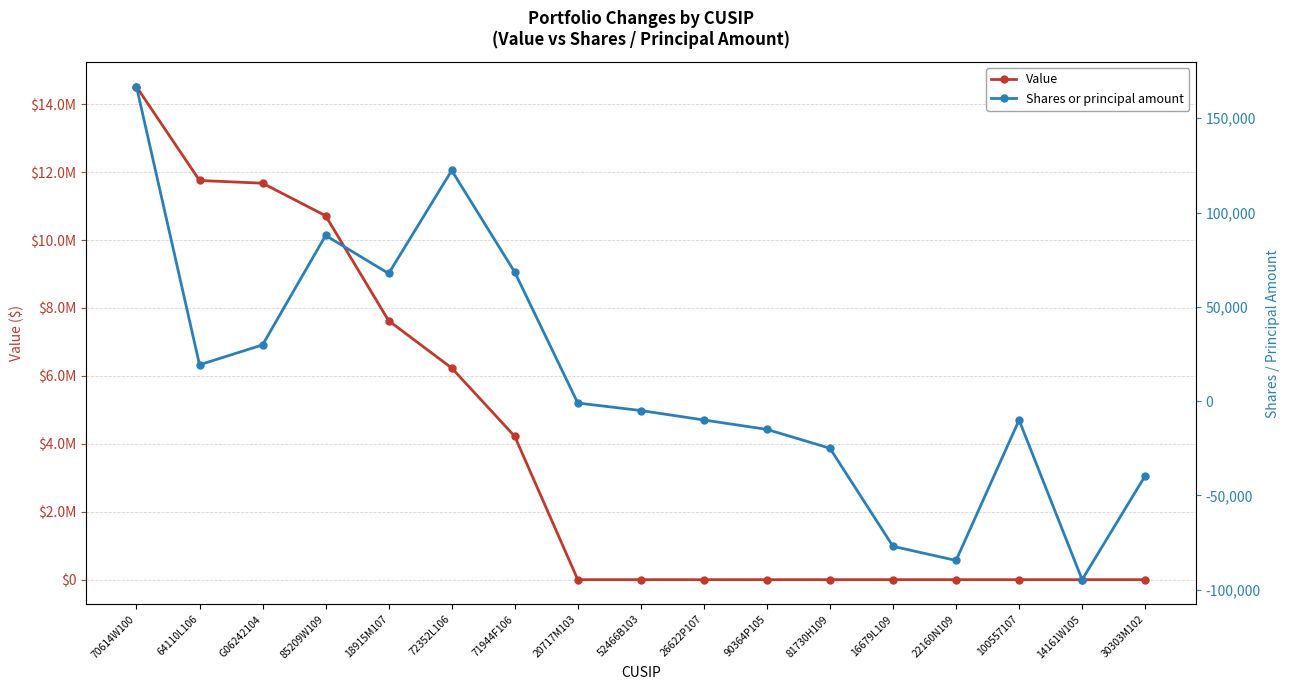

Which label corresponds to the smallest value in the chart?

14161W105